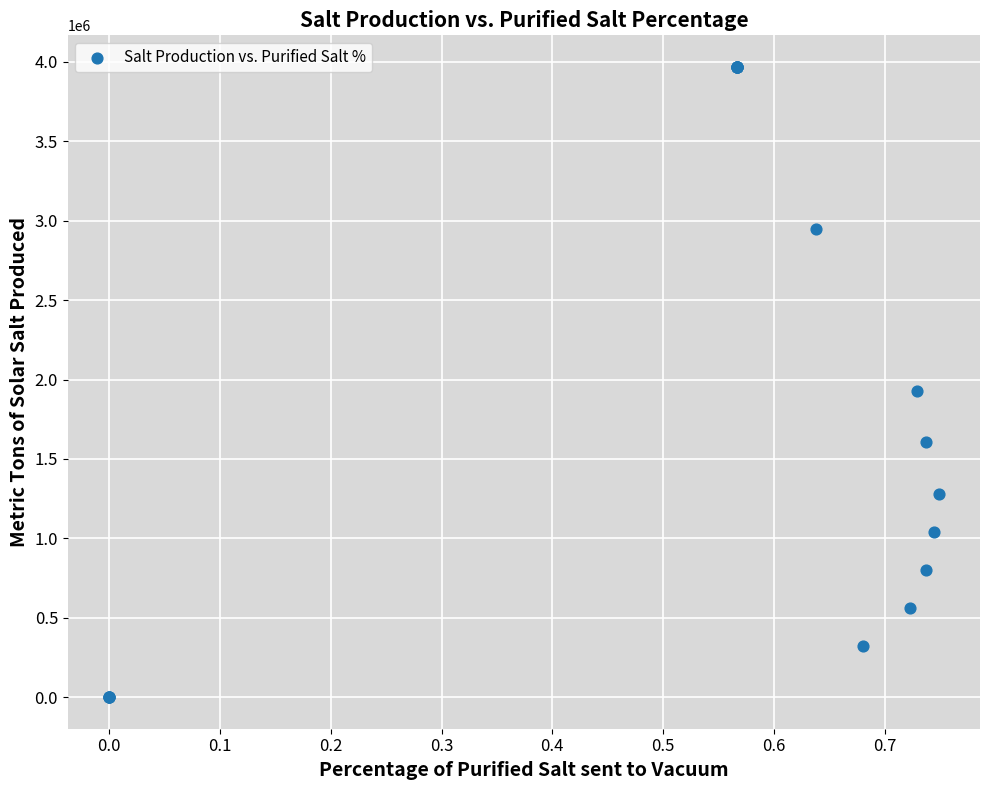

What Y value in the scatter plot is closest to 1984103?

1930549.8